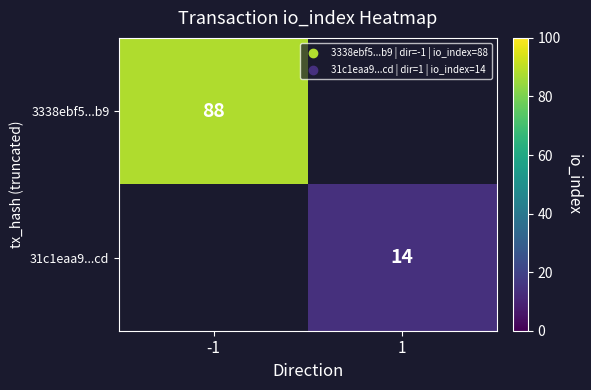

The value of 3338ebf5...b9 at -1 is 147. True or false?

False